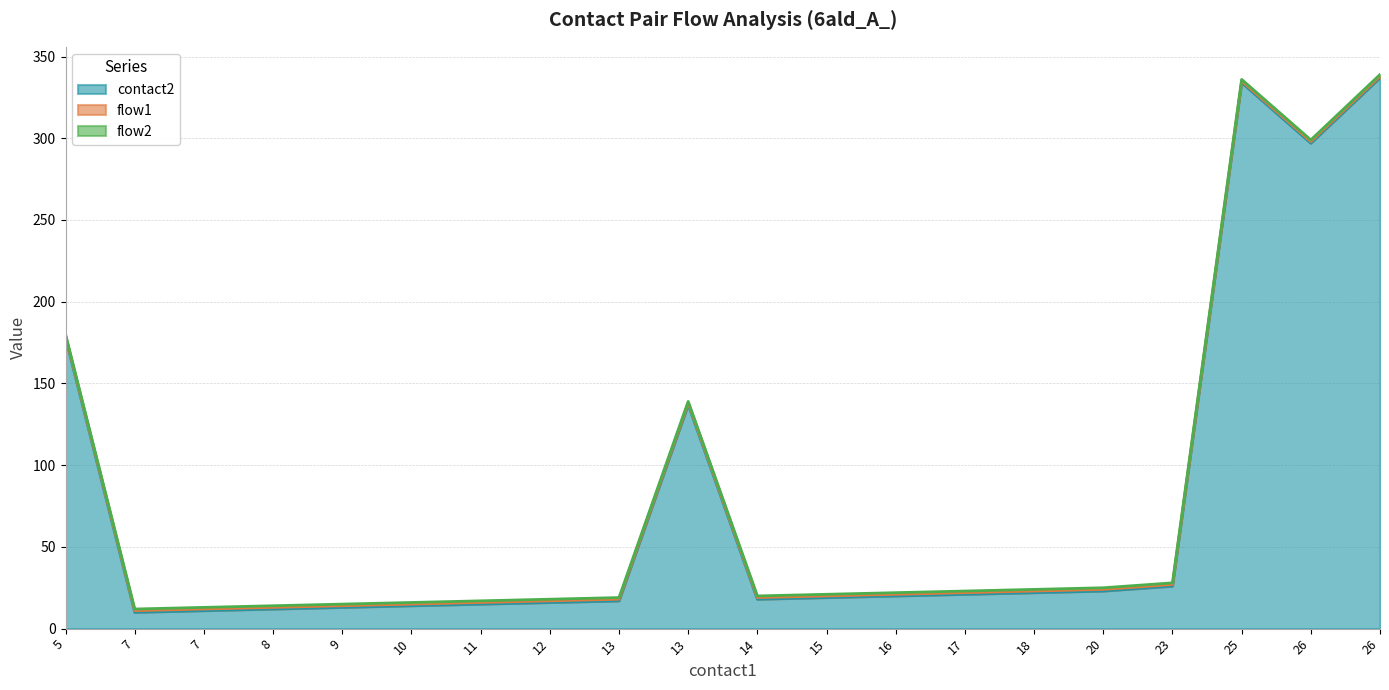

Which series has the largest total across all categories?

contact2